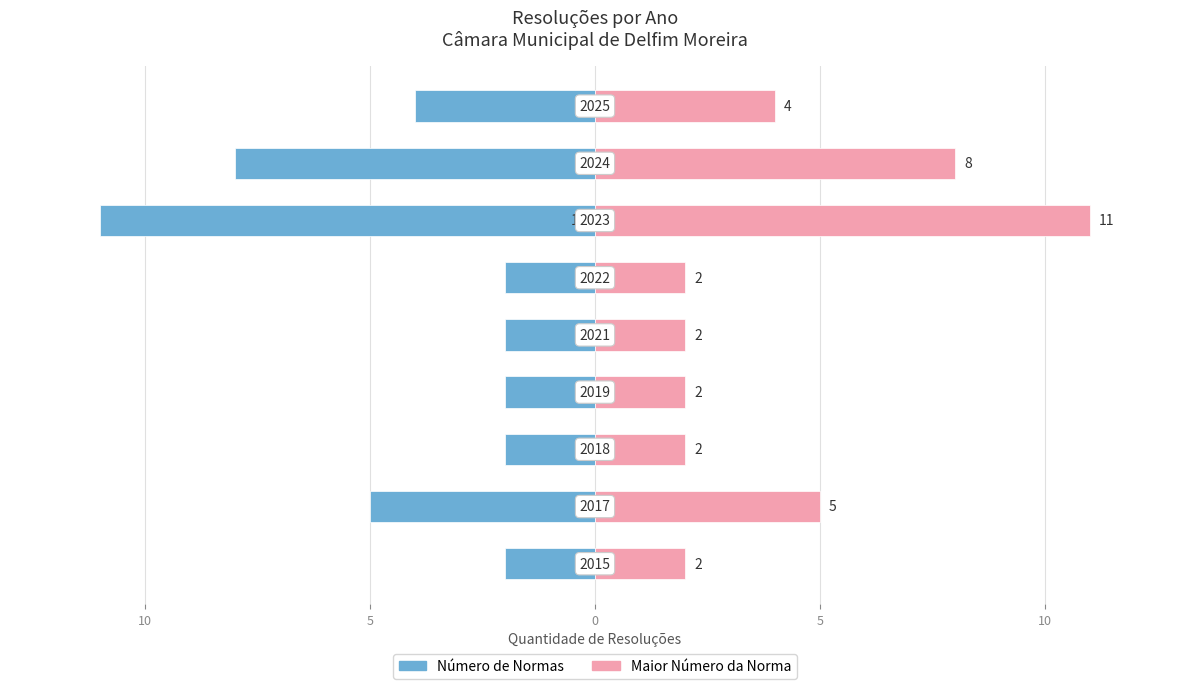

The Número de Normas series shows -8 at 7. True or false?

True